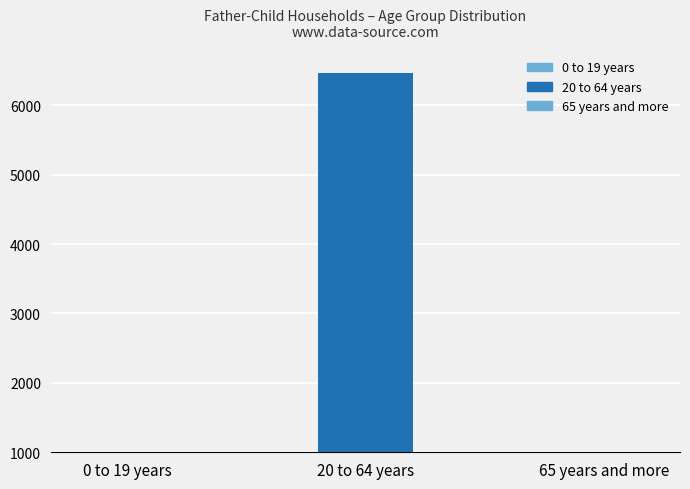

Does the chart contain any negative values?

No